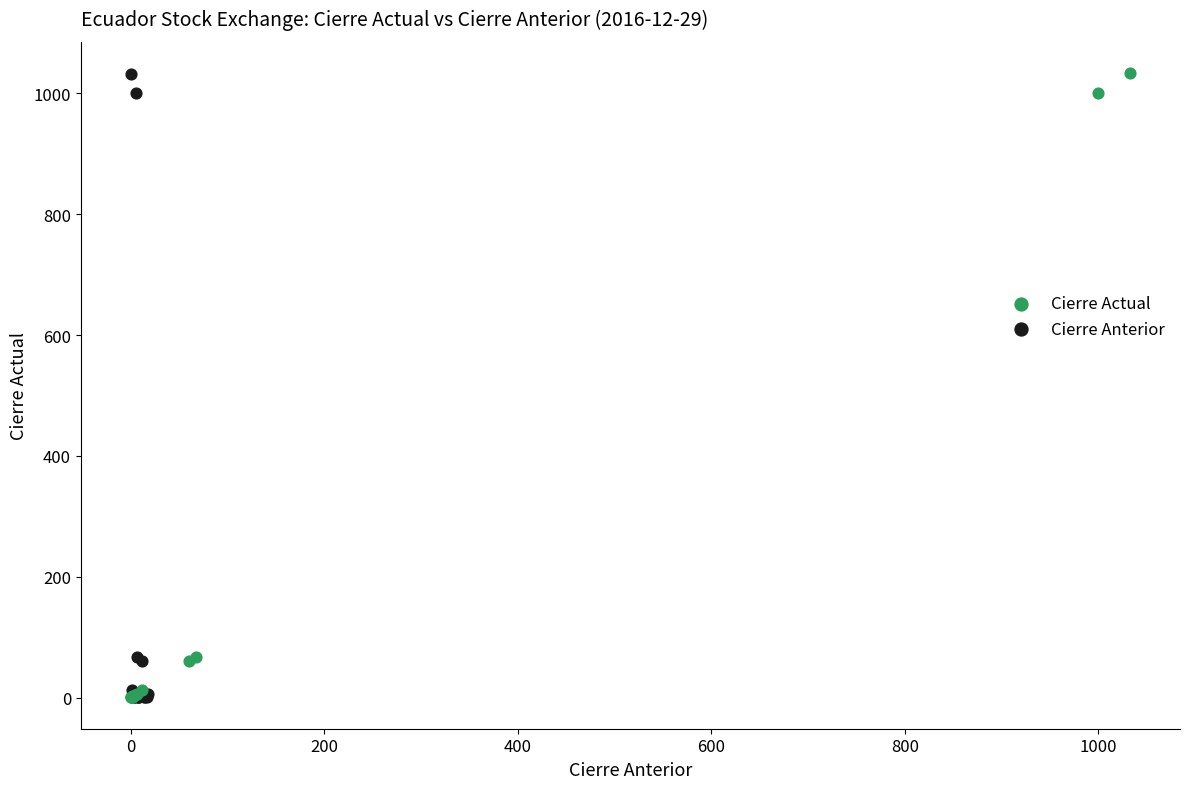

Which series has the widest spread of Y values?

Cierre Actual